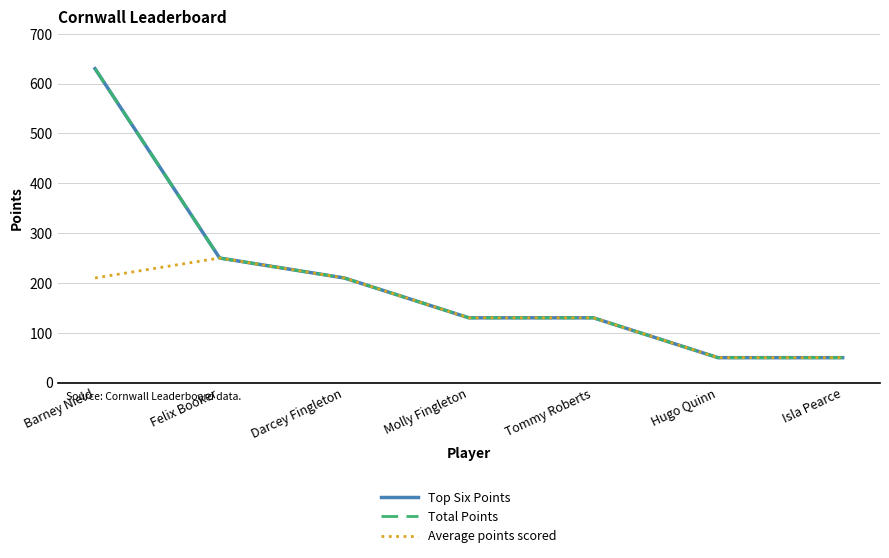

Does the chart display data point markers on the line(s)?

No